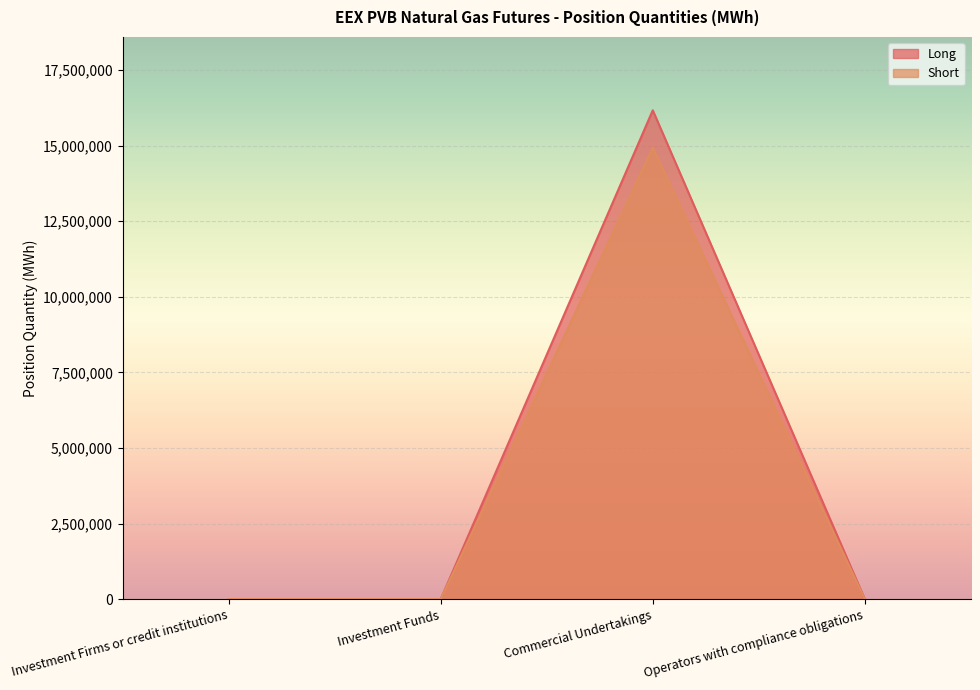

Which label corresponds to the largest value in the chart?

Commercial Undertakings